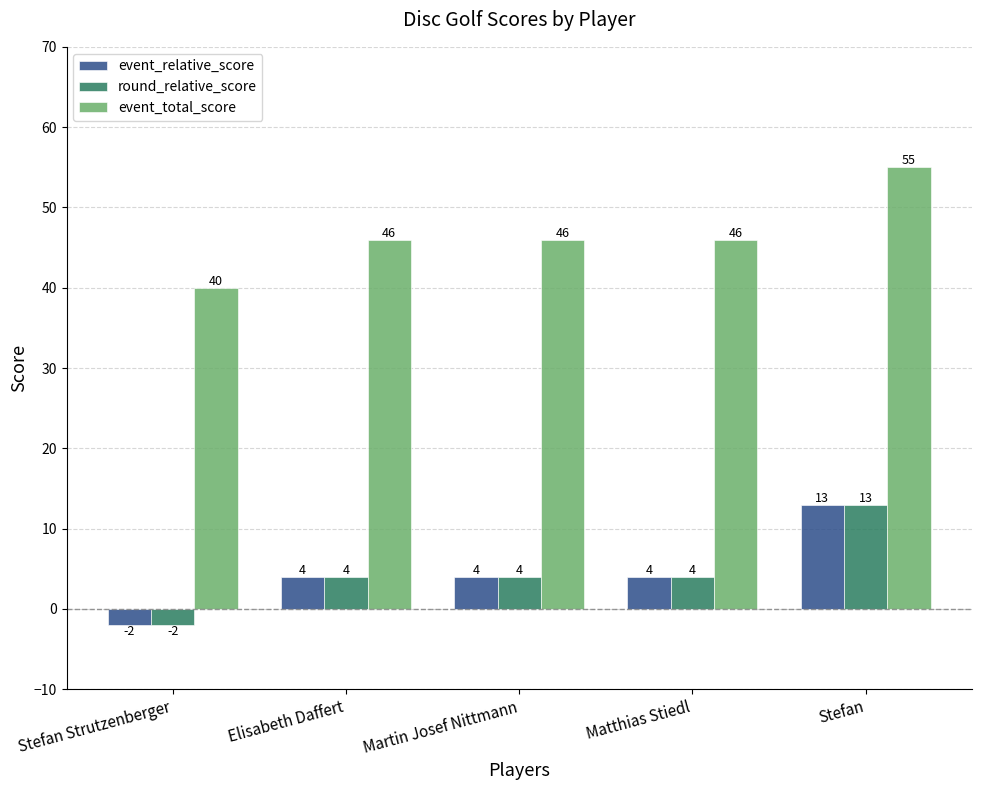

What is the value of the round_relative_score bar at the 4th from the left?

4